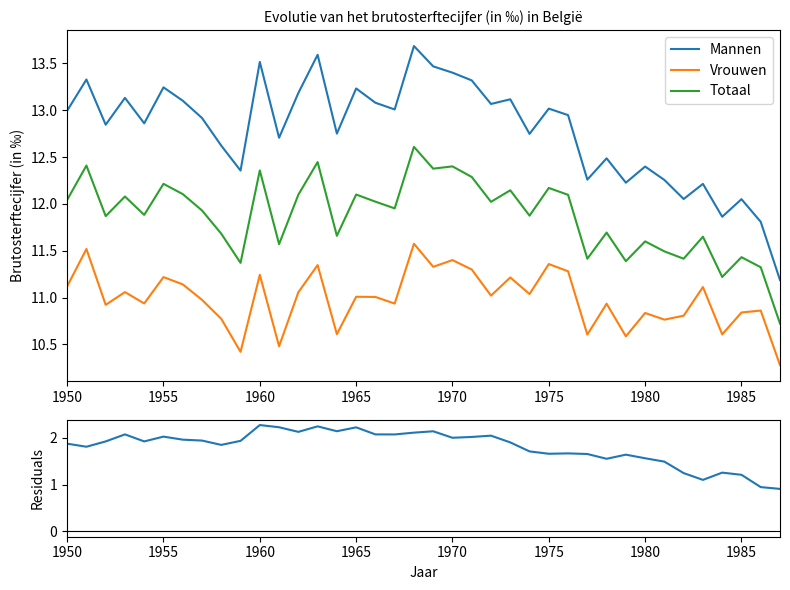

True or false: Totaal and Mannen intersect in this chart.

False